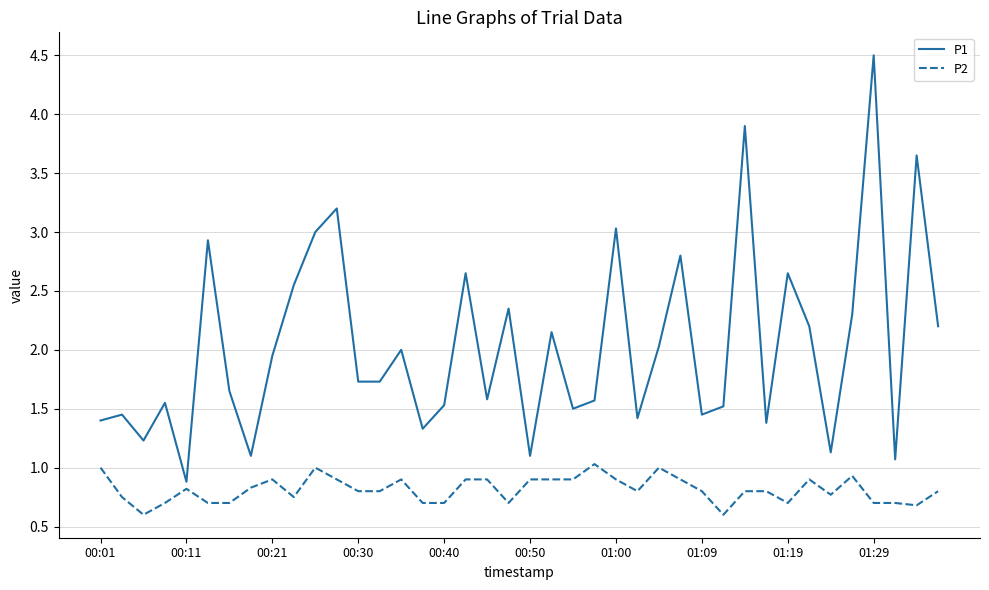

What is the minimum value shown in the chart?

0.6